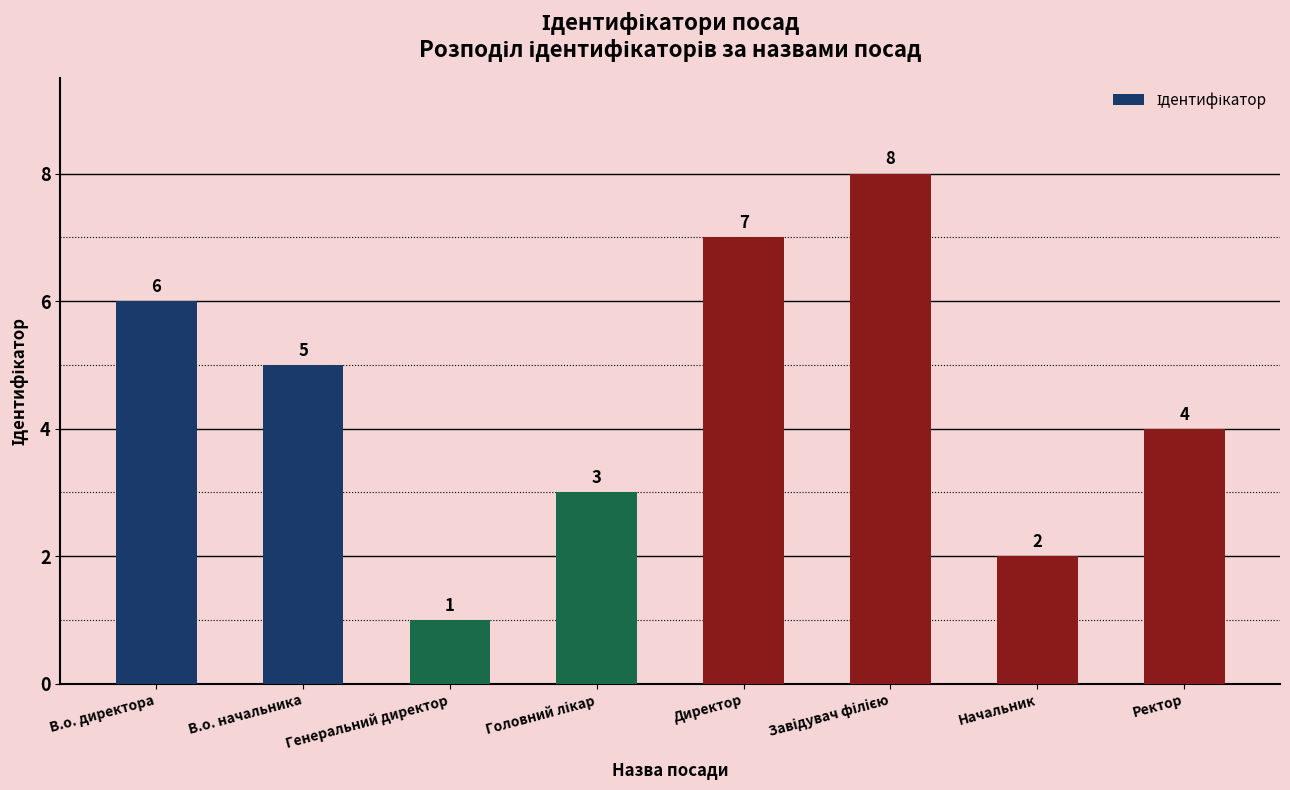

The chart shows a value of 6 at Ректор. True or false?

False